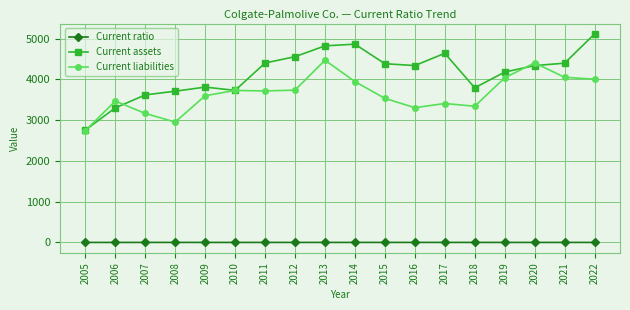

How many series are shown in this chart?

3